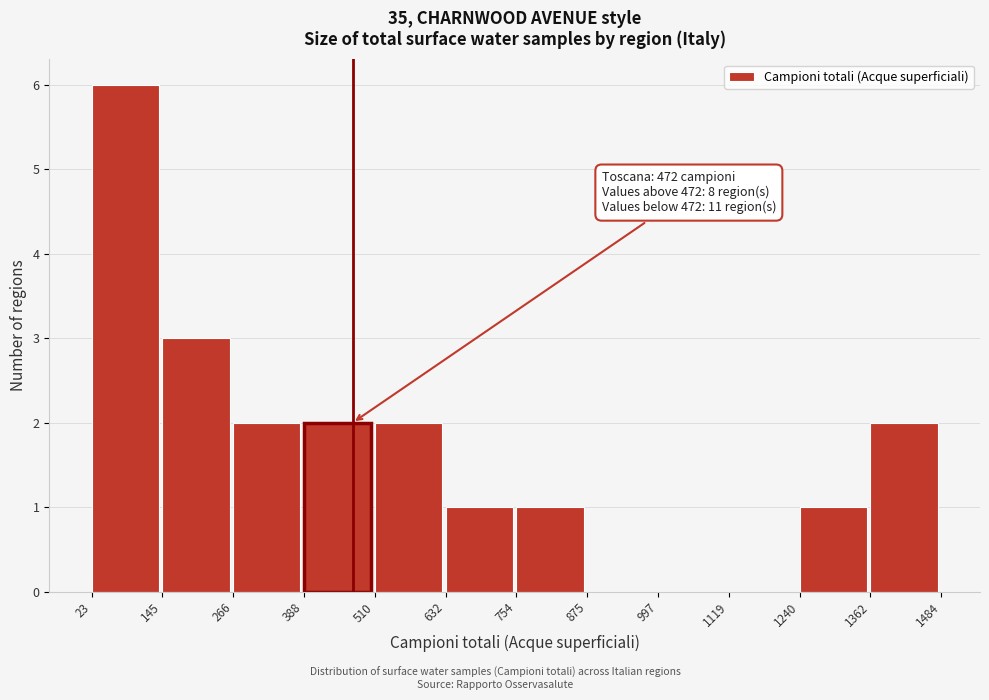

Which range on the x-axis has the tallest bar?

23 to 145